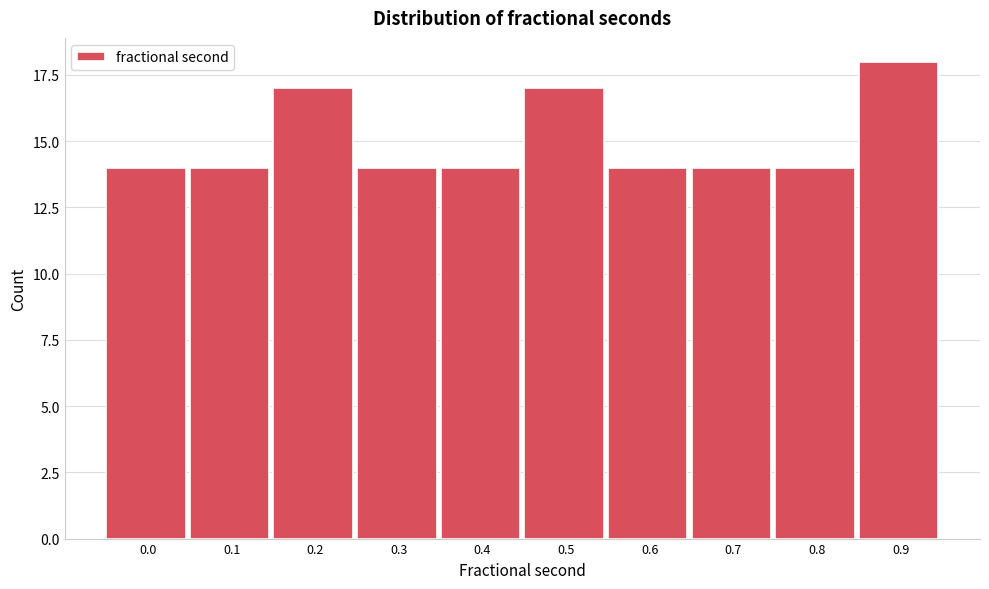

Reading right to left, transcribe all the data shown in this chart.

0.9=18	0.8=14	0.7=14	0.6=14	0.5=17	0.4=14	0.3=14	0.2=17	0.1=14	0.0=14